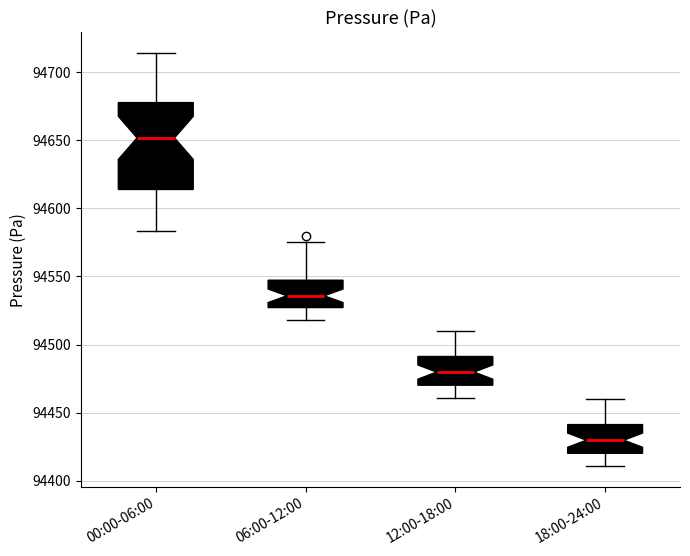

Which box is the tallest, from its lower edge to its upper edge?

00:00-06:00